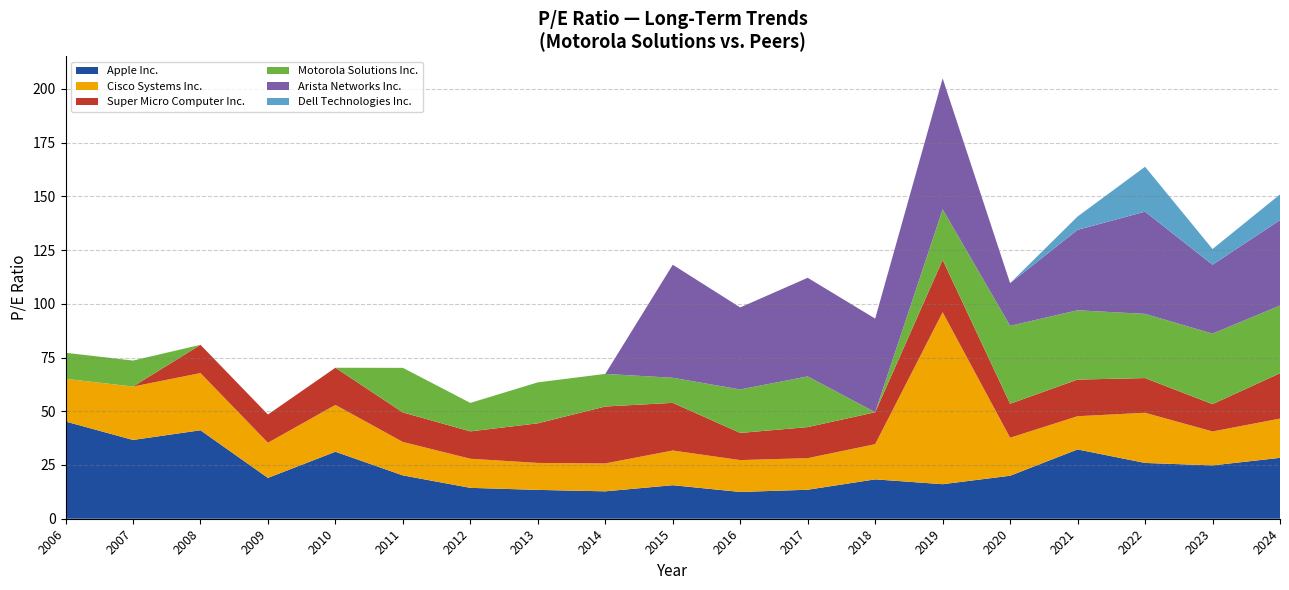

Reading right to left, what are all the values shown in this chart?

Apple Inc.: 28.3	24.8	26.0	32.2	20.0	16.1	18.3	13.5	12.5	15.6	12.8	13.4	14.4	20.2	31.2	19.0	41.2	36.6	45.2
Cisco Systems Inc.: 18.3	15.8	23.3	15.5	17.7	1964.8	16.4	14.7	14.8	16.1	13.0	12.6	13.5	15.6	21.8	16.4	26.6	24.9	19.9
Super Micro Computer Inc.: 21.1	12.7	16.1	17.0	15.8	24.4	14.8	14.5	12.6	22.2	26.5	18.4	12.7	13.7	17.3	13.1	13.2	0.0	0.0
Motorola Solutions Inc.: 31.5	32.8	29.9	32.2	36.2	23.5	0.0	23.6	20.2	11.7	15.2	19.1	13.2	20.8	0.0	0.0	0.0	12.1	12.1
Arista Networks Inc.: 39.8	32.0	47.6	37.4	19.9	60.9	43.6	45.9	38.2	52.6	0.0	0.0	0.0	0.0	0.0	0.0	0.0	0.0	0.0
Dell Technologies Inc.: 11.9	7.3	20.9	6.2	0.0	0.0	0.0	0.0	0.0	0.0	0.0	0.0	0.0	0.0	0.0	0.0	0.0	0.0	0.0